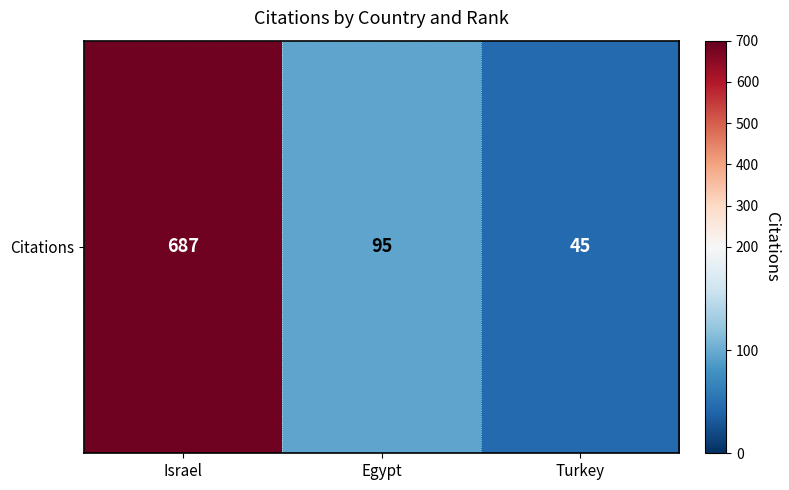

How many values are below 95?

1